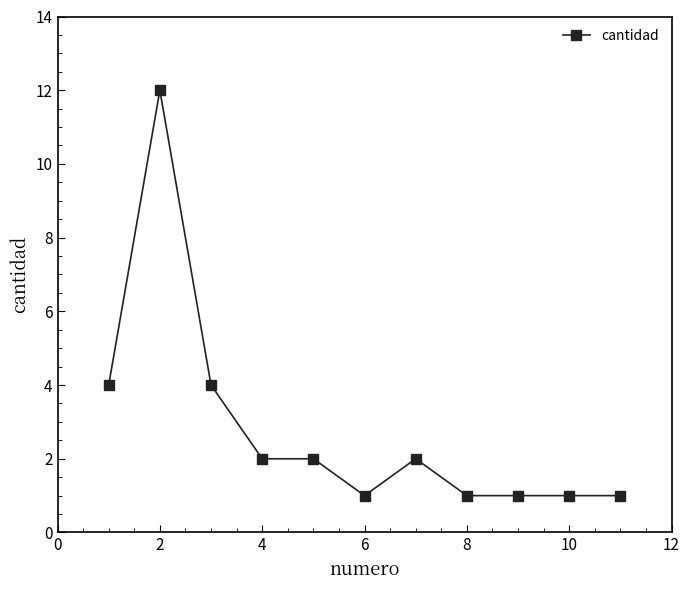

What is the value of the 10th point from the left?

1